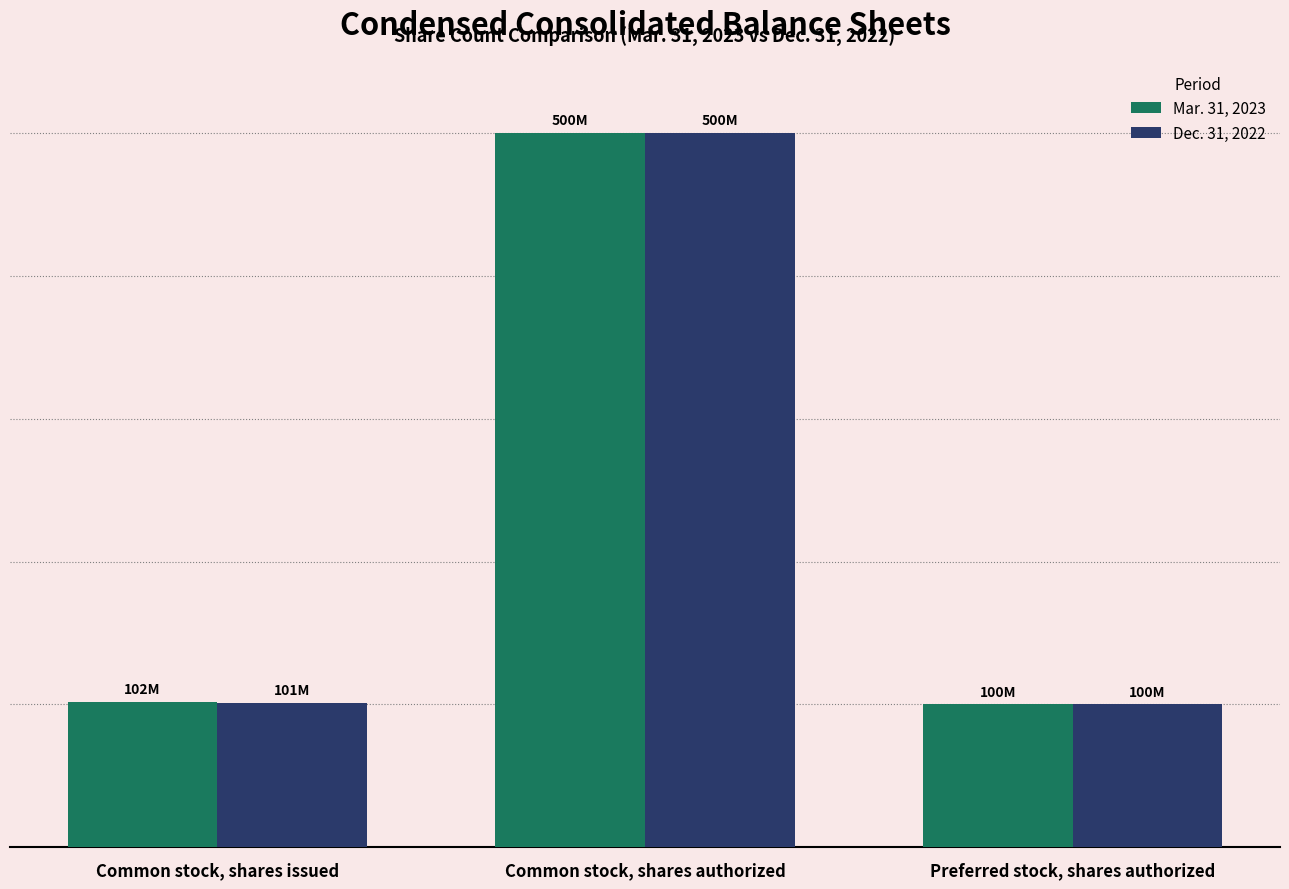

Are the bars horizontal?

No